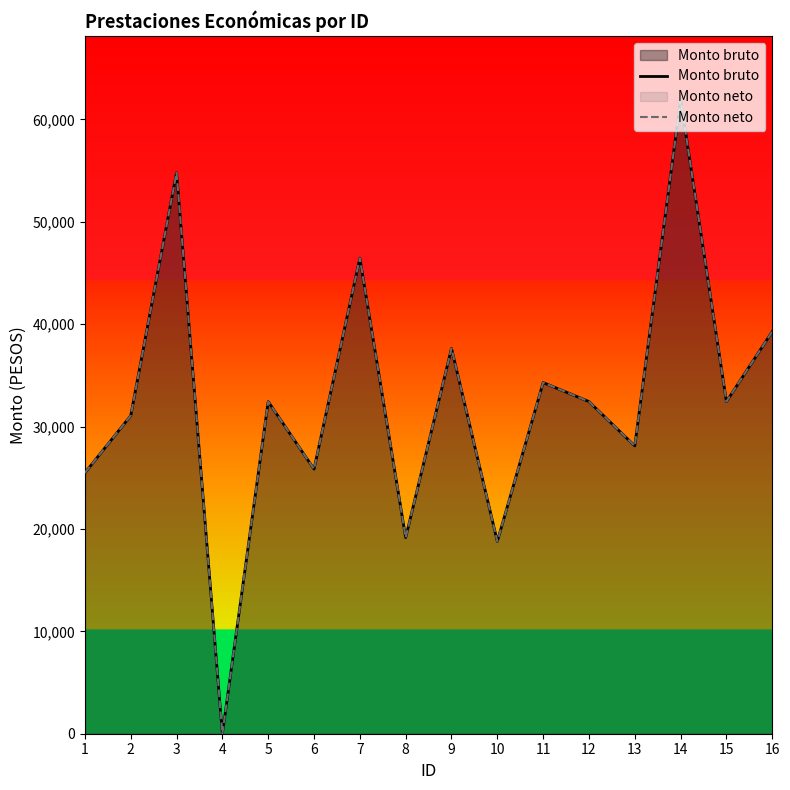

Which series has the widest spread of values?

Monto bruto